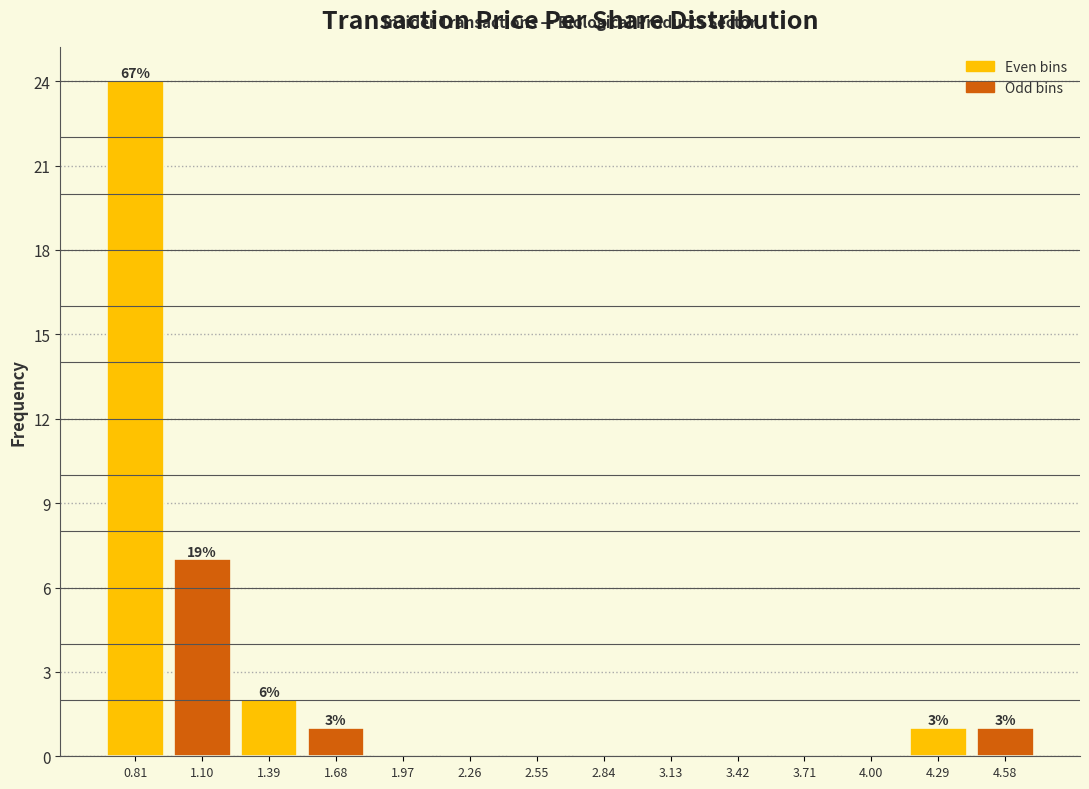

Over which range of the x-axis is the bar tallest?

0.65 to 0.95